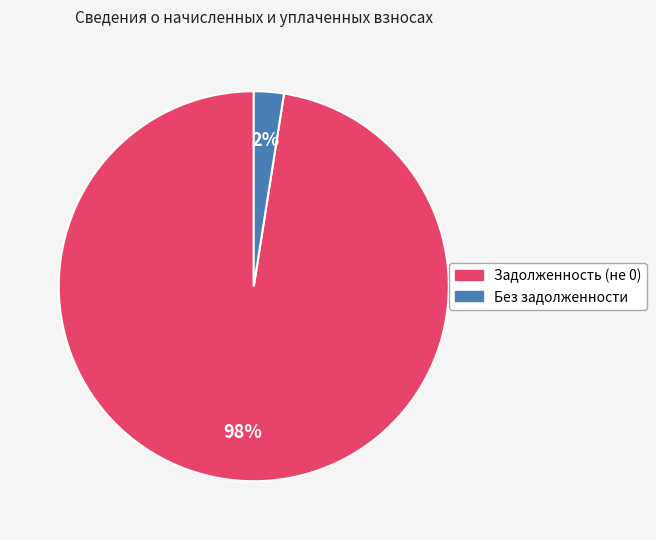

Which slice is the smallest?

Без задолженности